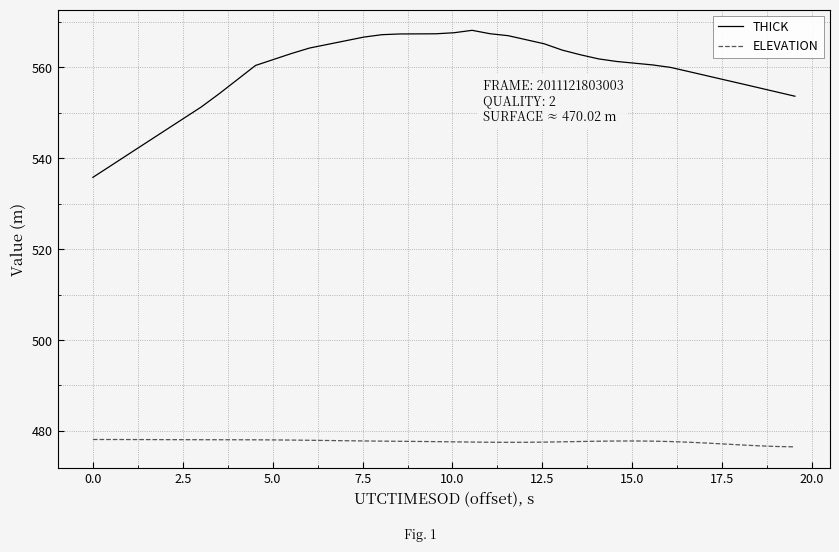

True or false: THICK and ELEVATION cross at least once.

False